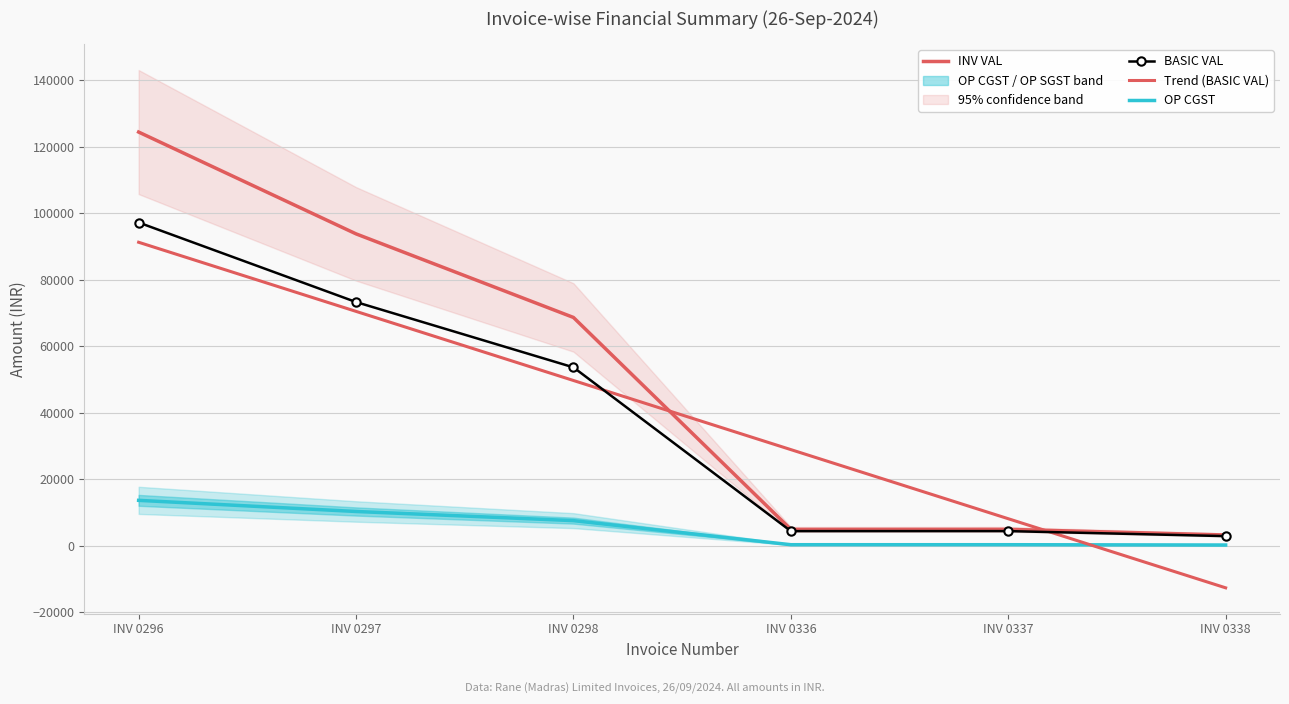

Between INV 0298 and INV 0337, which series saw the biggest shift?

OP SGST